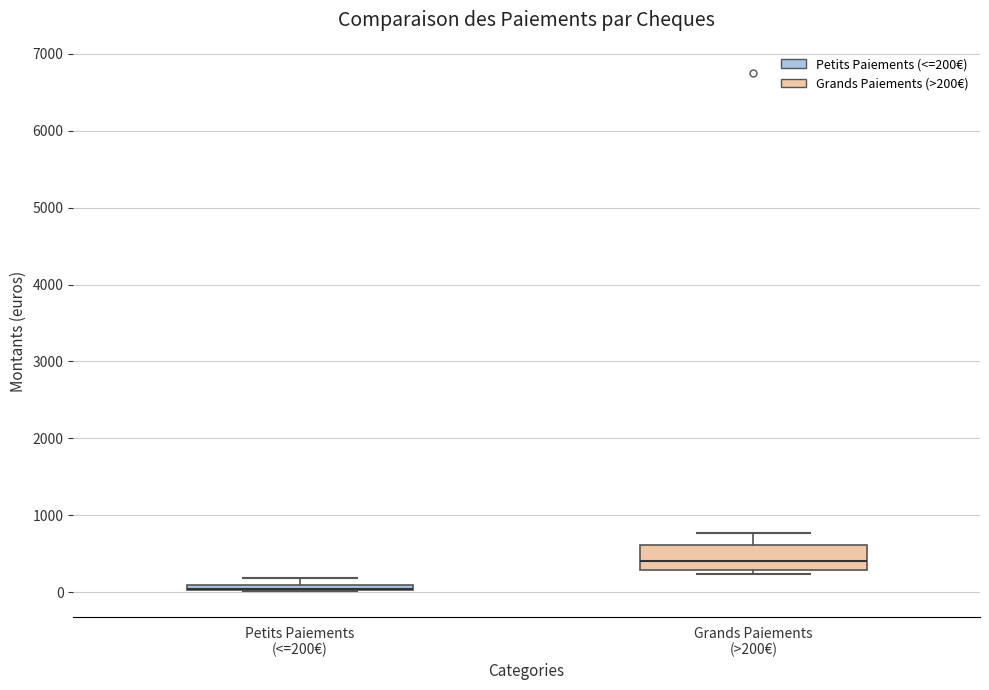

Comparing the boxes themselves (not the whiskers), which one is the tallest?

Grands Paiements (>200€)